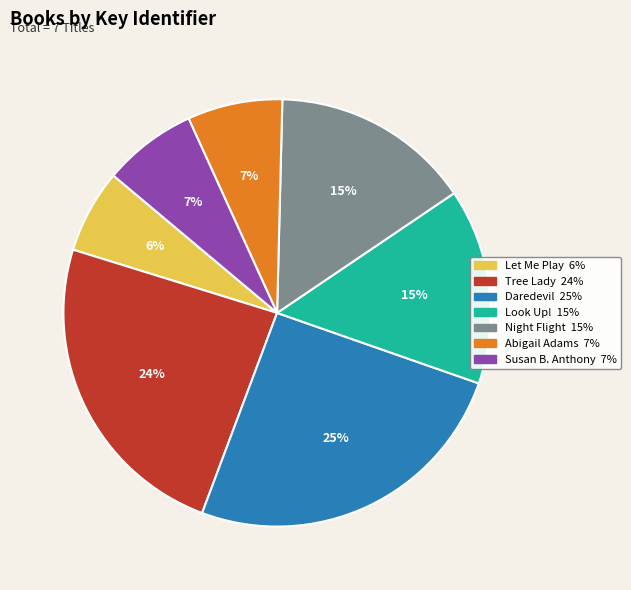

To the nearest percent, what portion does Daredevil represent?

25%